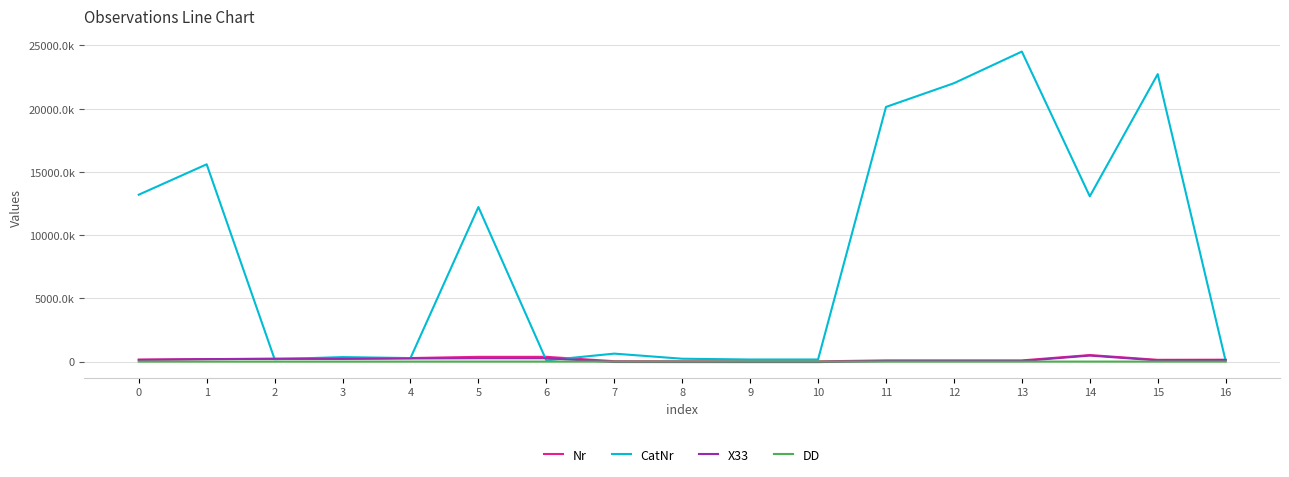

True or false: CatNr and DD cross at least once.

False